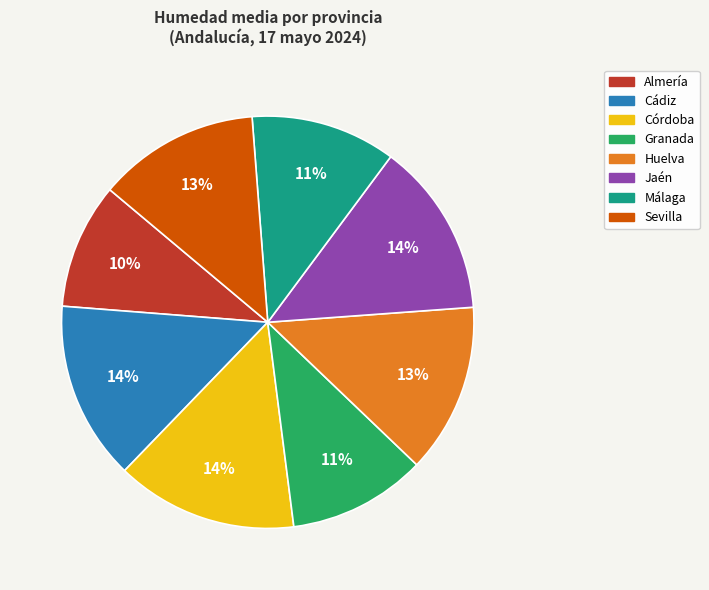

Which has a higher value, Málaga or Cádiz?

Cádiz